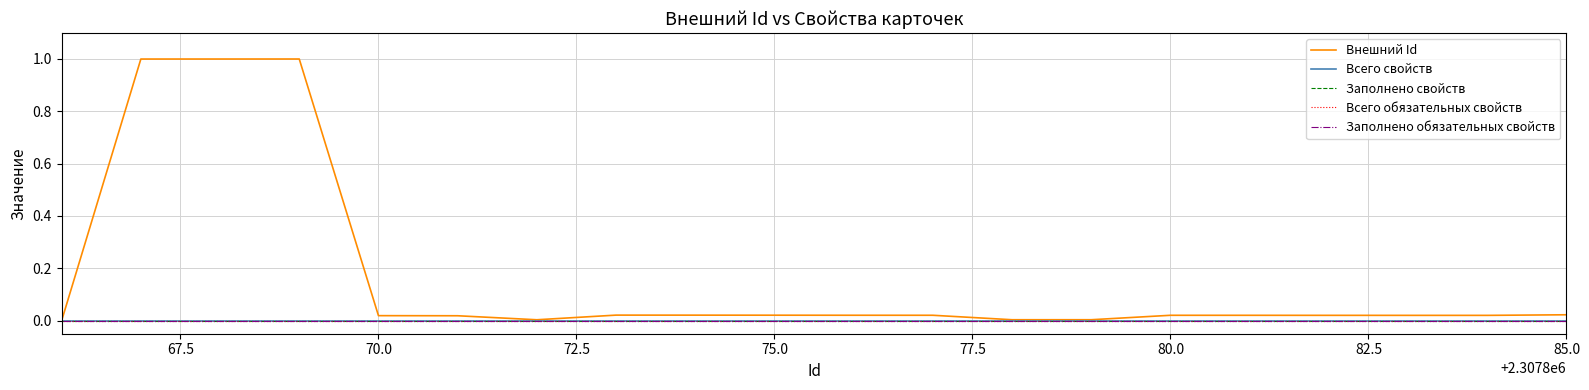

Is this an area chart (filled region under the line)?

No